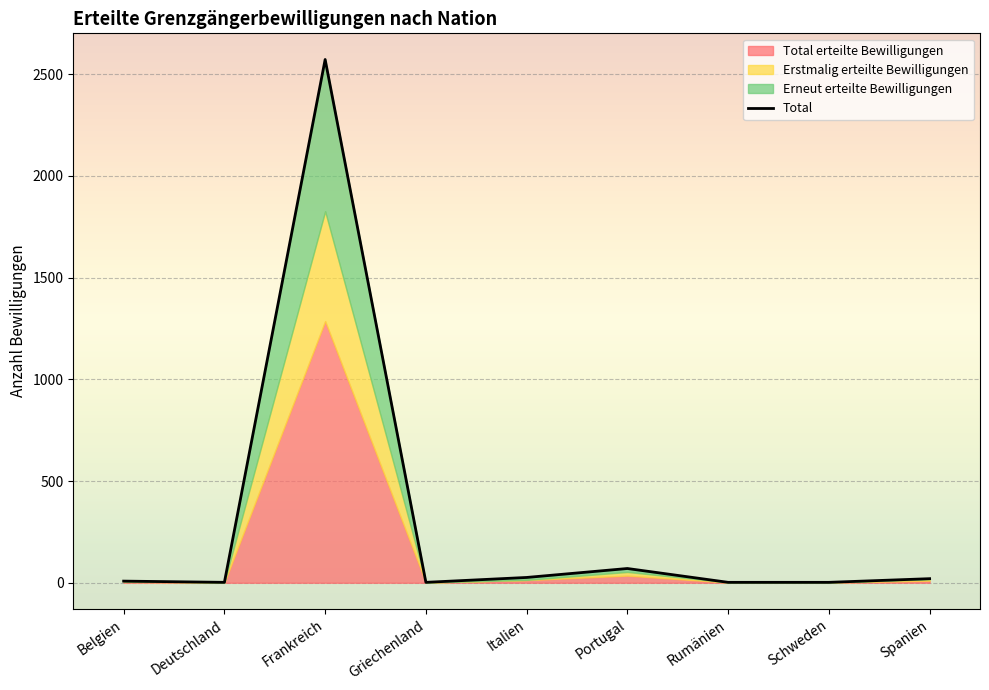

True or false: Erstmalig erteilte Bewilligungen and Total erteilte Bewilligungen intersect in this chart.

False